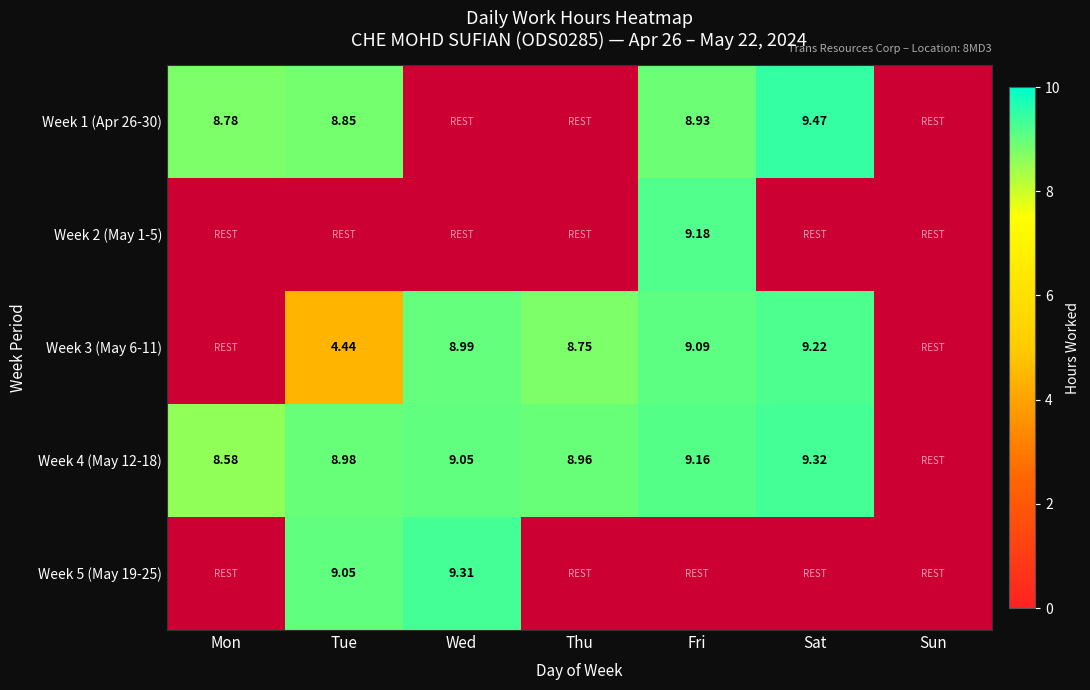

Is the value of Week 3 (May 6-11) at Tue greater than the value of Week 1 (Apr 26-30) at Fri?

No